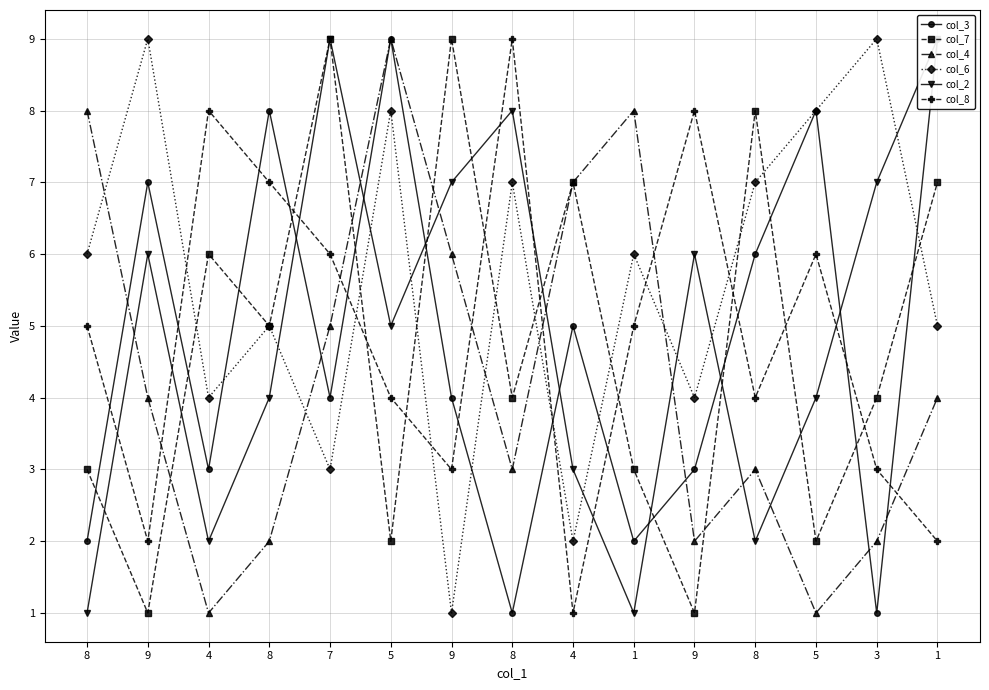

Reading left to right, transcribe all the data shown in this chart.

col_3: 2	7	3	8	4	9	4	1	5	2	3	6	8	1	9
col_7: 3	1	6	5	9	2	9	4	7	3	1	8	2	4	7
col_4: 8	4	1	2	5	9	6	3	7	8	2	3	1	2	4
col_6: 6	9	4	5	3	8	1	7	2	6	4	7	8	9	5
col_2: 1	6	2	4	9	5	7	8	3	1	6	2	4	7	9
col_8: 5	2	8	7	6	4	3	9	1	5	8	4	6	3	2